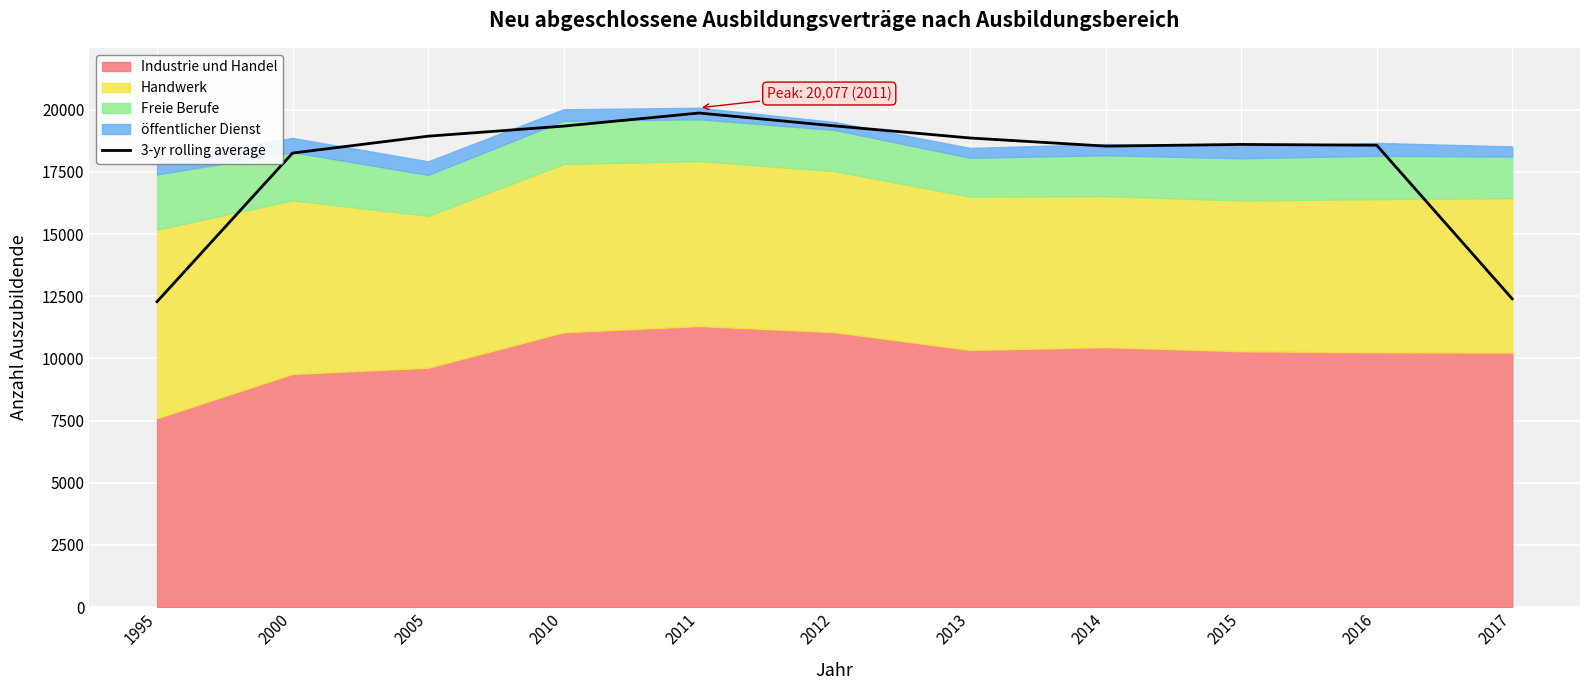

The chart shows a value of 18571.0 at 2016. True or false?

True